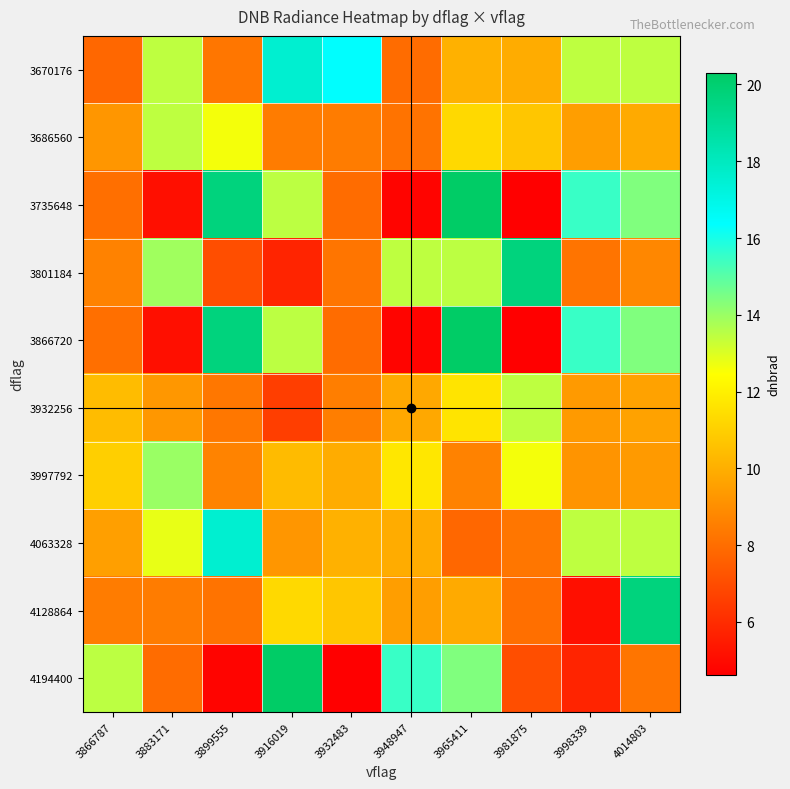

At how many categories does at least one series exceed 11?

10